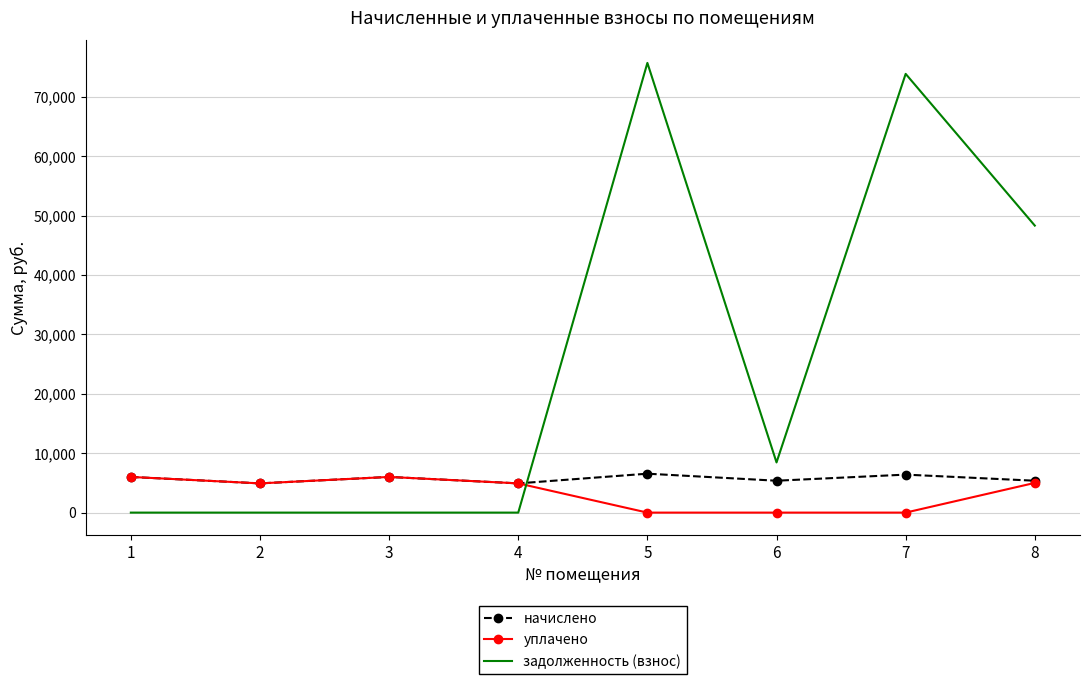

Which series changed the most between 2 and 8?

задолженность (взнос)